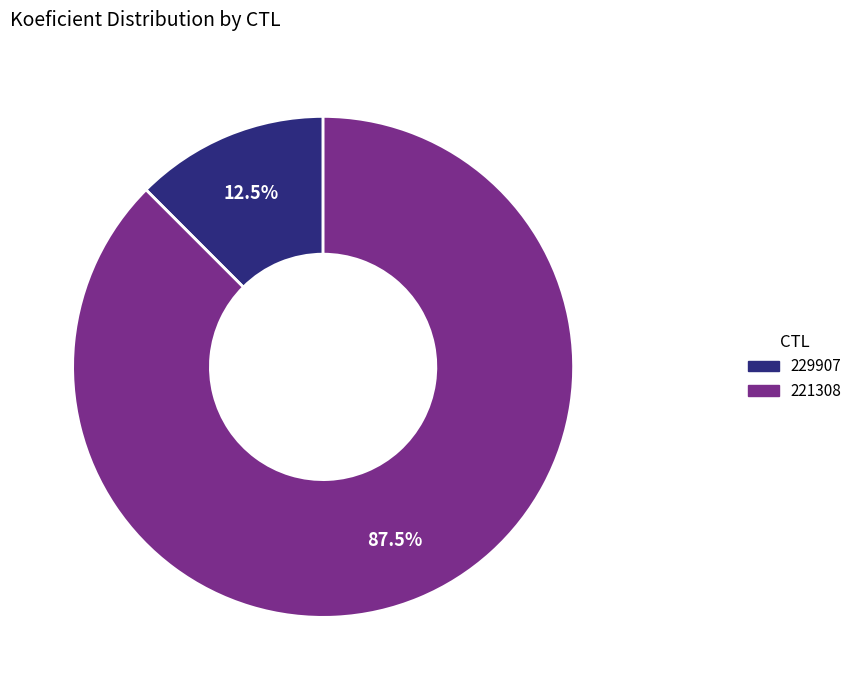

To the nearest percent, what is the difference between the largest and smallest slice percentages?

75%